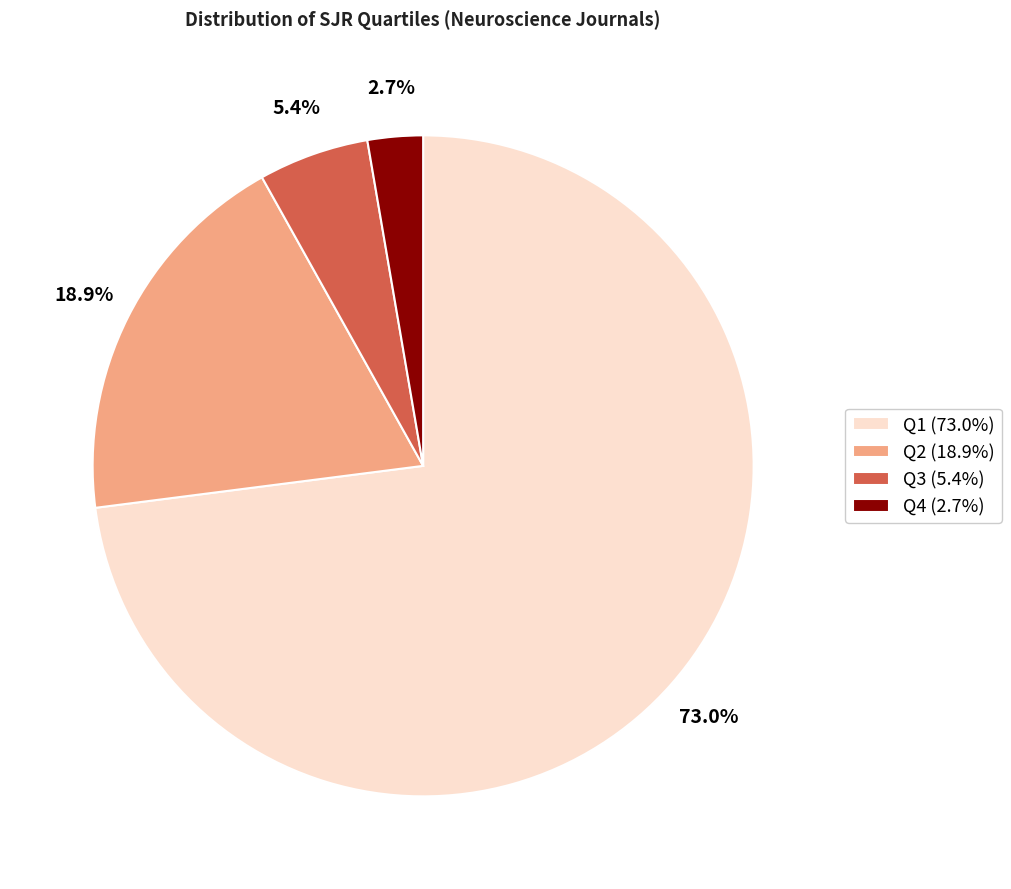

What percentage is the Q3 slice, to the nearest percent?

5%